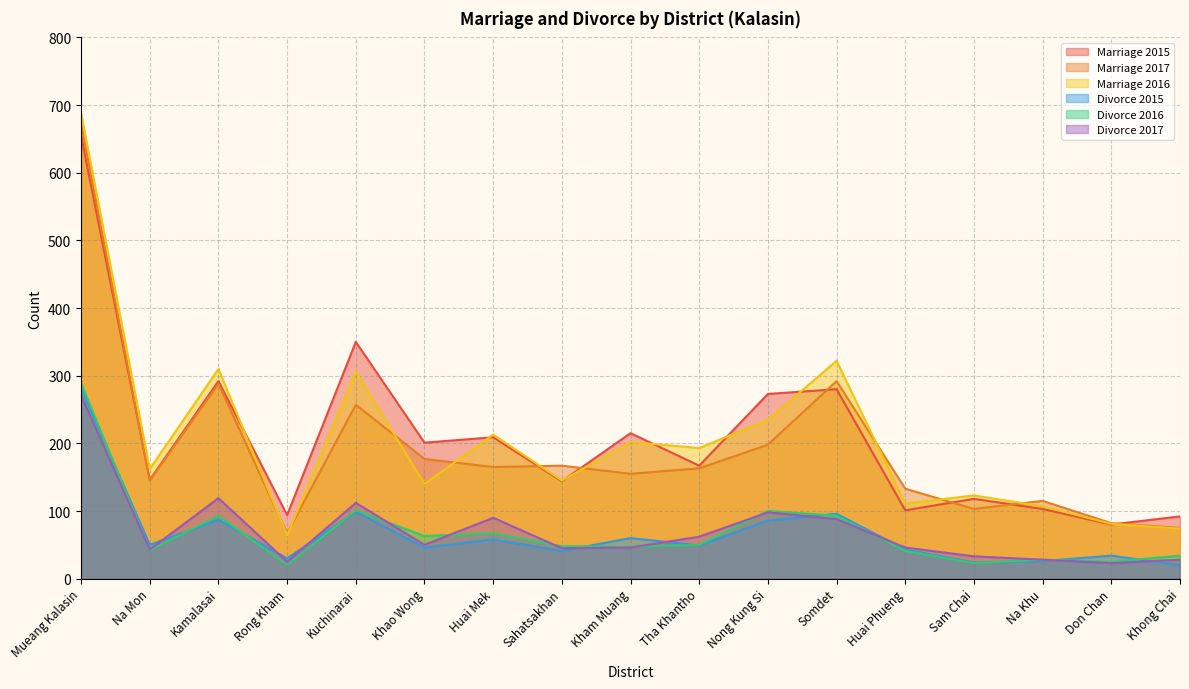

Rank the categories by Divorce 2017 value from highest to lowest.

Mueang Kalasin, Kamalasai, Kuchinarai, Nong Kung Si, Huai Mek, Somdet, Tha Khantho, Khao Wong, Kham Muang, Huai Phueng, Sahatsakhan, Na Mon, Sam Chai, Na Khu, Khong Chai, Rong Kham, Don Chan